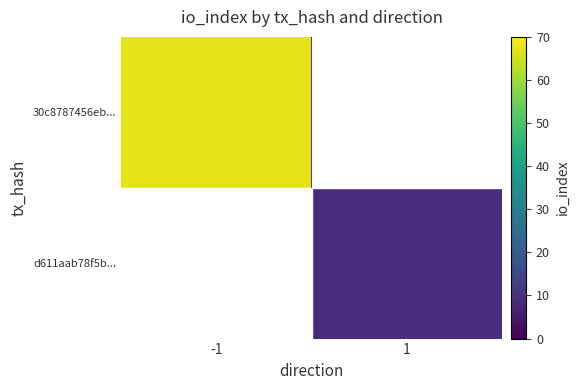

What is the difference between the highest and lowest values at -1?

68